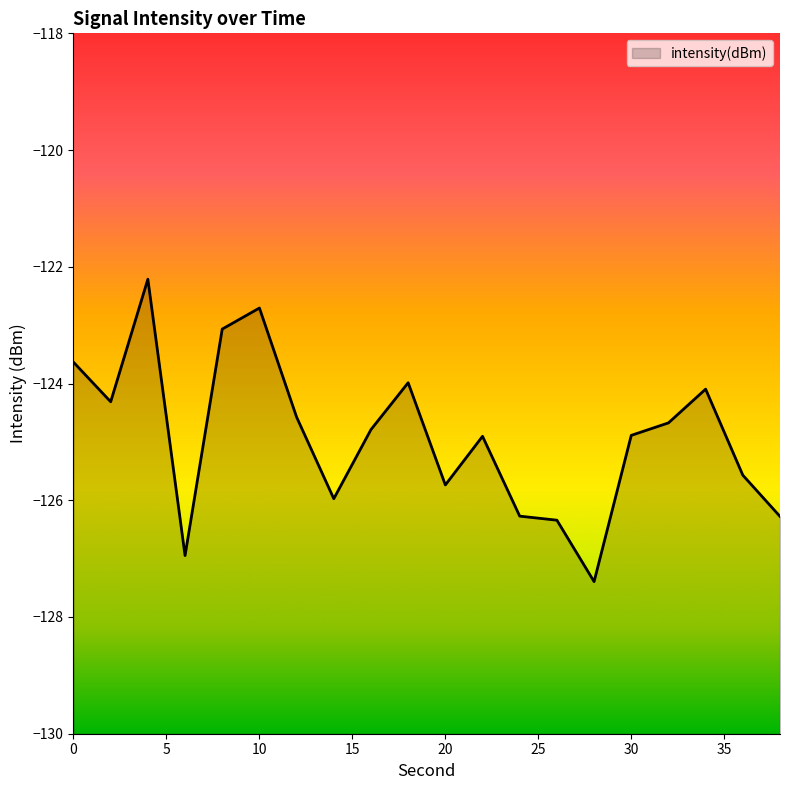

Reading right to left, what are all the values shown in this chart?

-126.3	-125.6	-124.1	-124.7	-124.9	-127.4	-126.3	-126.3	-124.9	-125.7	-124.0	-124.8	-126.0	-124.6	-122.7	-123.1	-126.9	-122.2	-124.3	-123.6